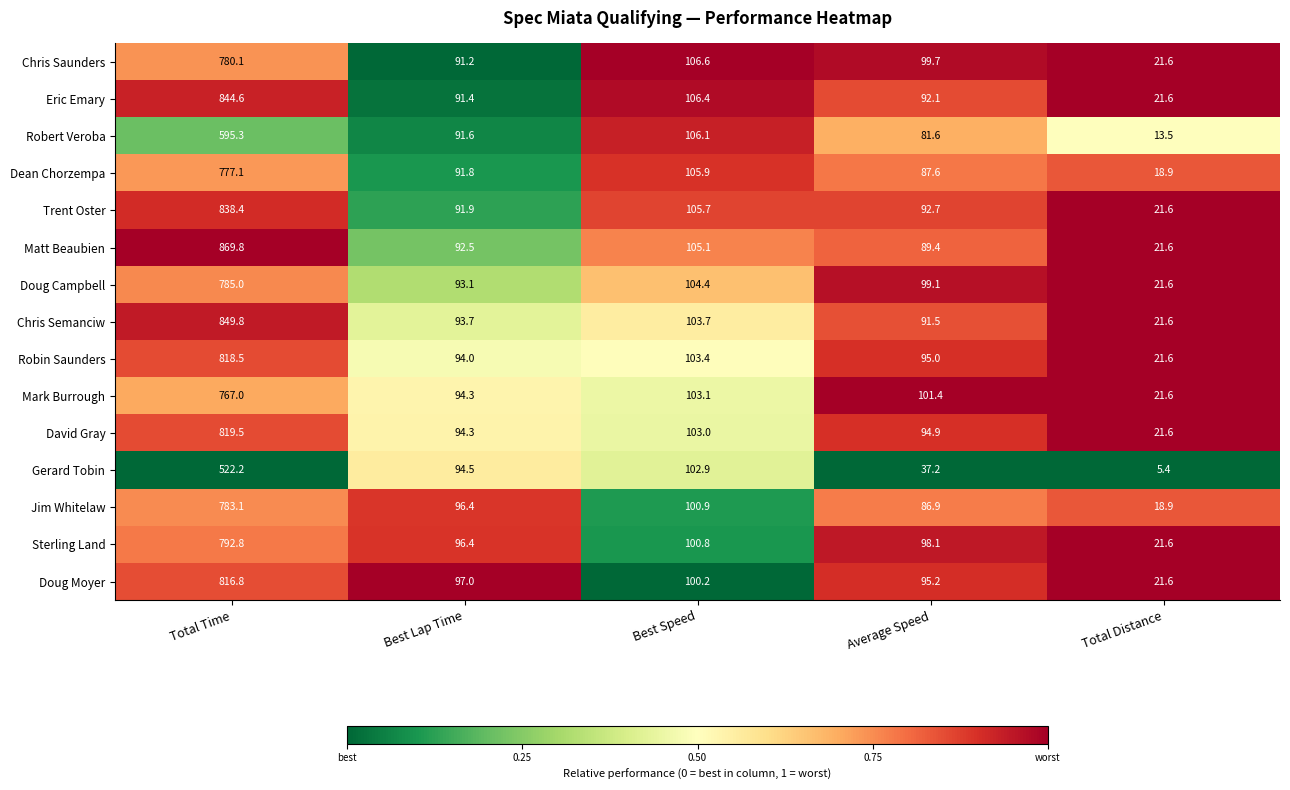

What is the difference between the second highest and second lowest values in the Doug Campbell series?

11.3